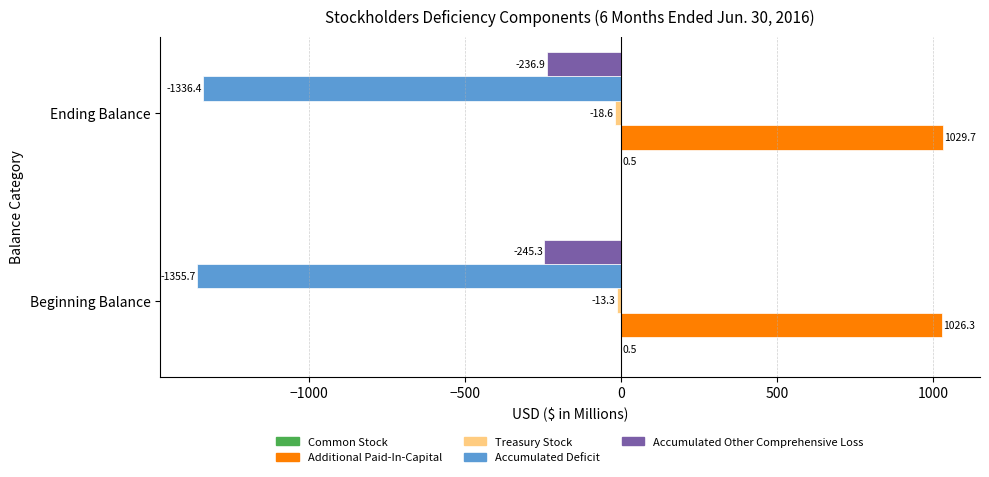

Which series has the largest total across all categories?

Additional Paid-In-Capital